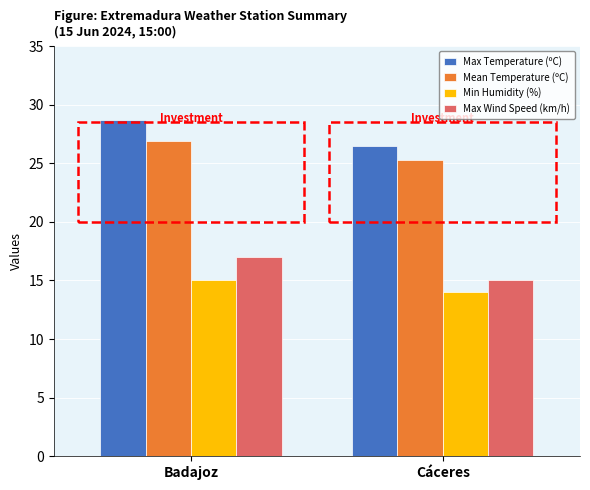

True or false: Min Humidity (%) has a value of 14.0 at Cáceres.

True